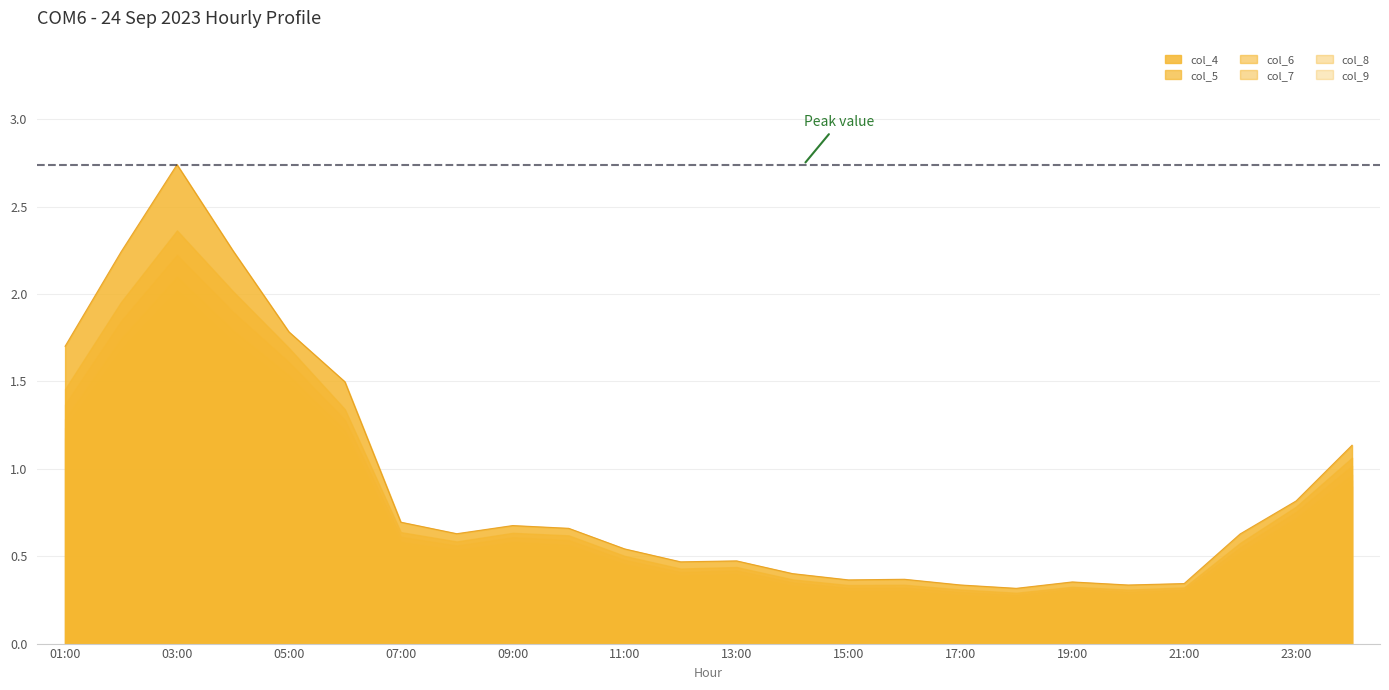

What is the greatest value displayed?

2.7